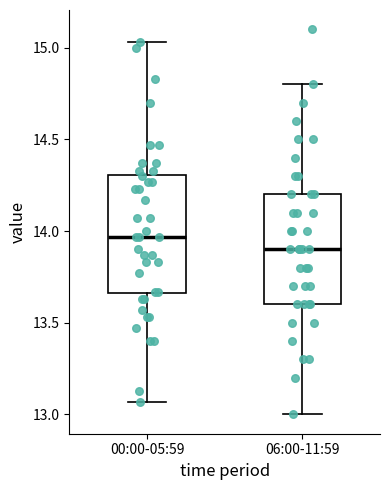

Where does the upper whisker of the box for 00:00-05:59 end on the y-axis? The values are not printed on the chart, so give them approximately, as read against the axis.

15.05